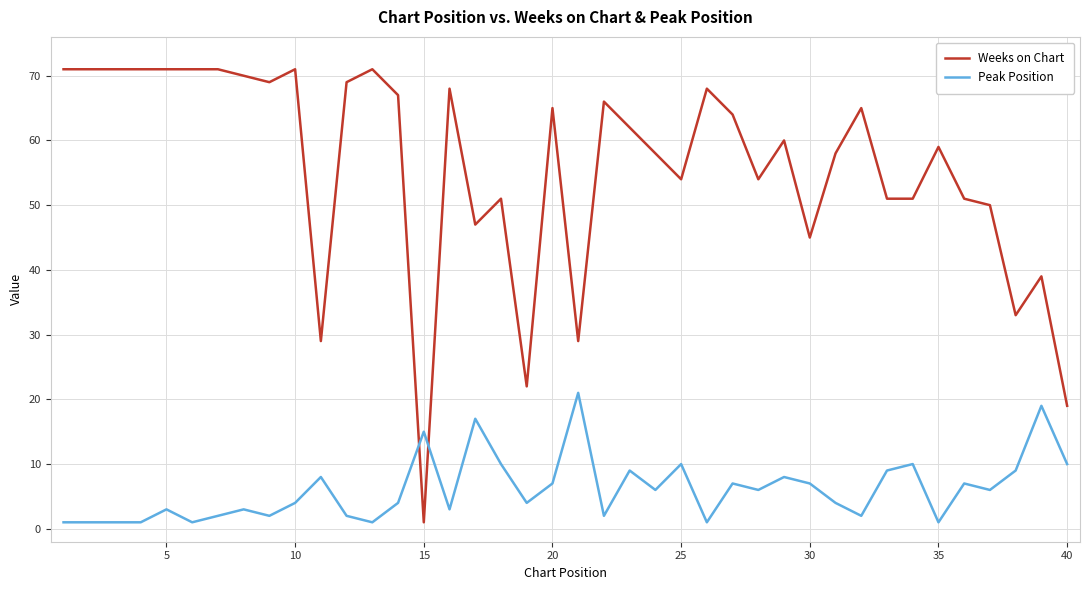

Rank the series by their average value, from highest to lowest.

Weeks on Chart, Peak Position